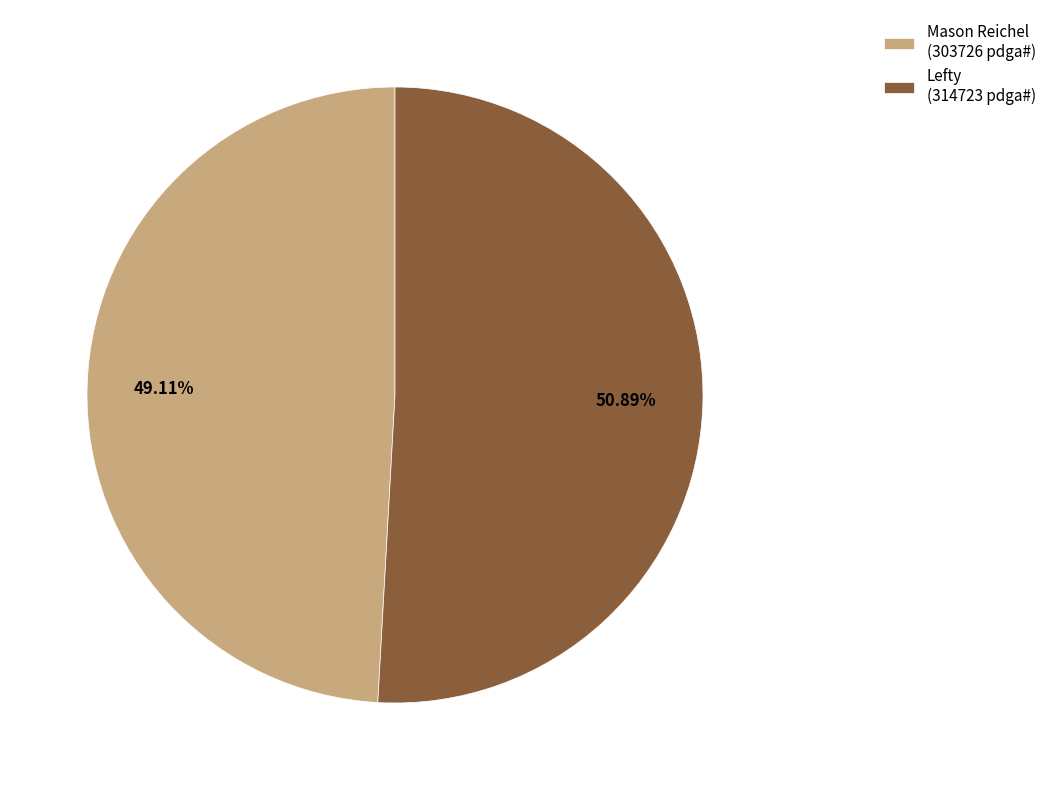

Which slice is the largest?

Lefty